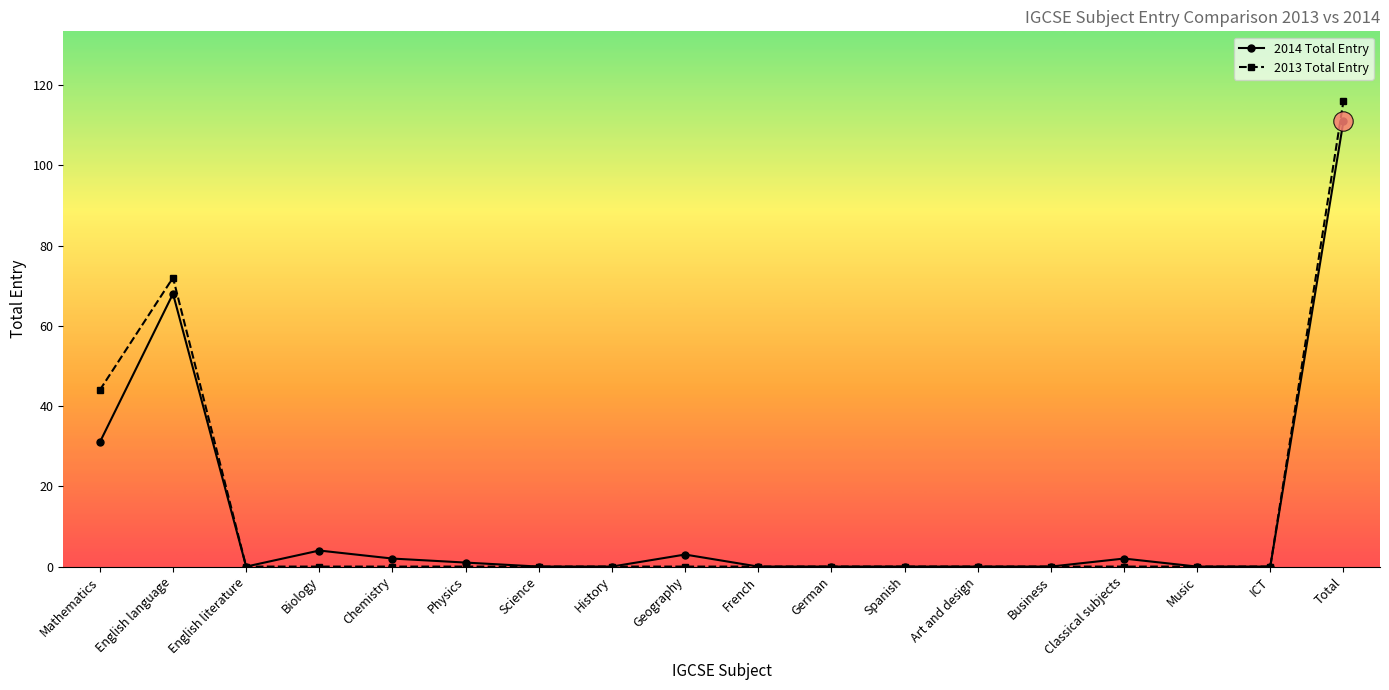

How many series are shown in this chart?

2